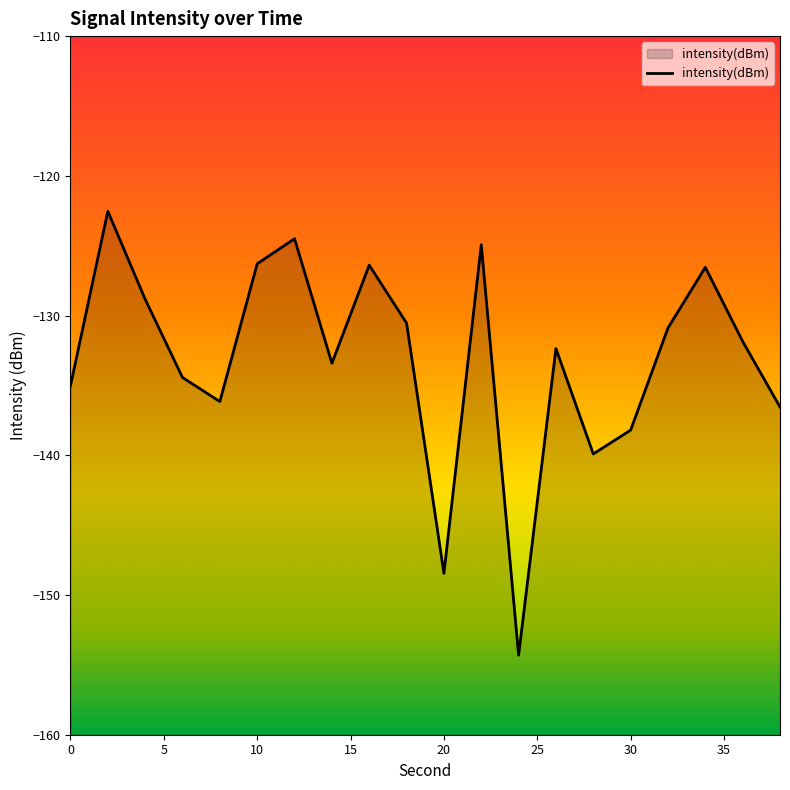

Which has a higher value, 28 or 36?

36